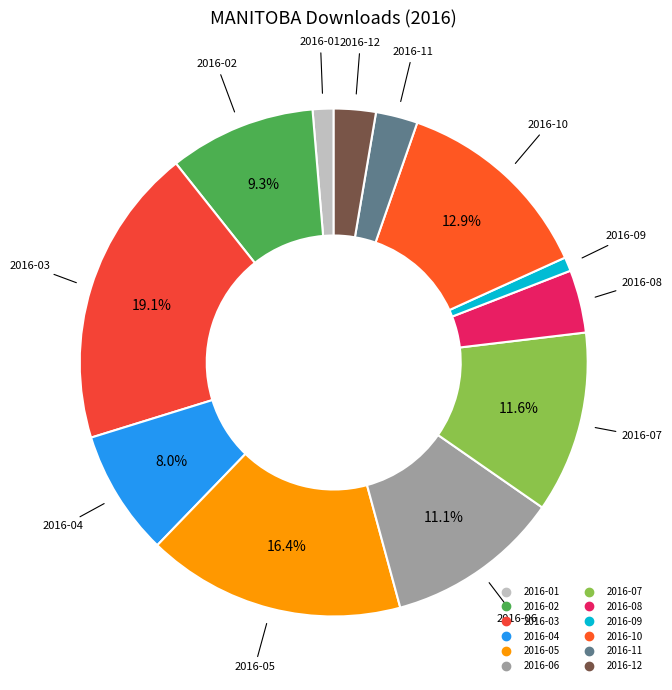

Between 2016-09 and 2016-04, which is larger?

2016-04